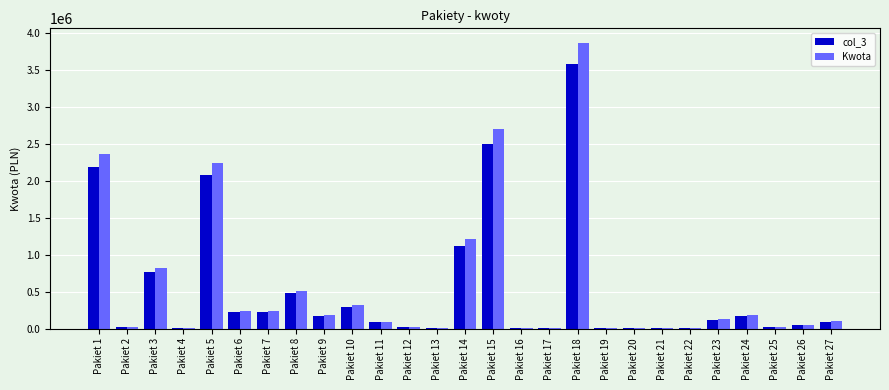

What is the maximum value shown in the chart?

3863982.5